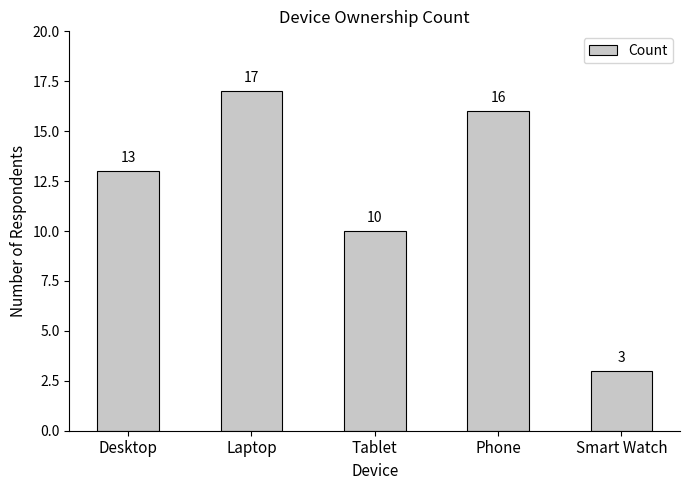

What is the sum of the values at Desktop and Phone?

29